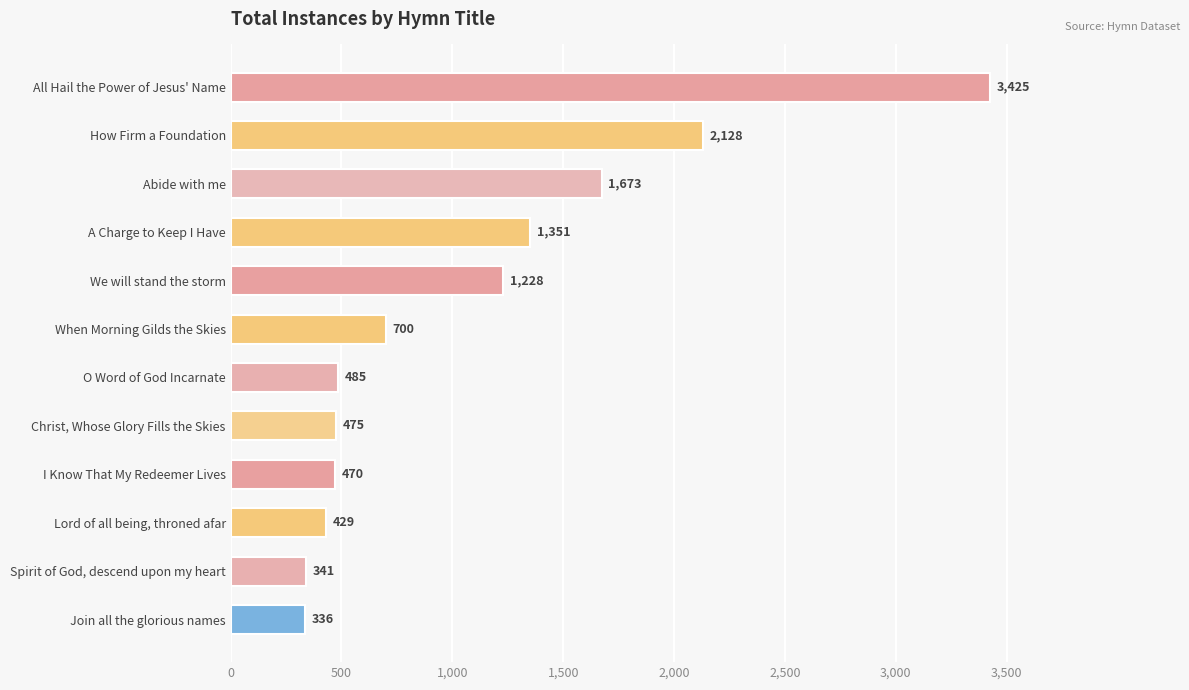

What is the change in value from All Hail the Power of Jesus' Name to A Charge to Keep I Have?

-2074